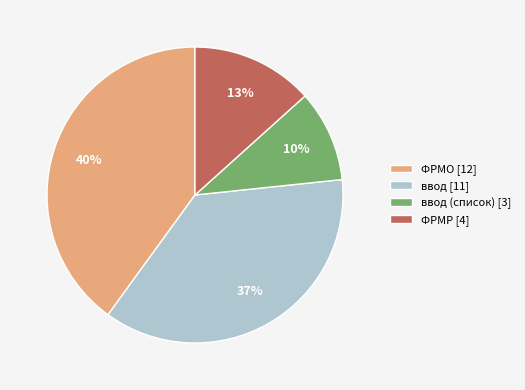

To the nearest percent, what percentage of the pie is ФРМР [4]?

13%